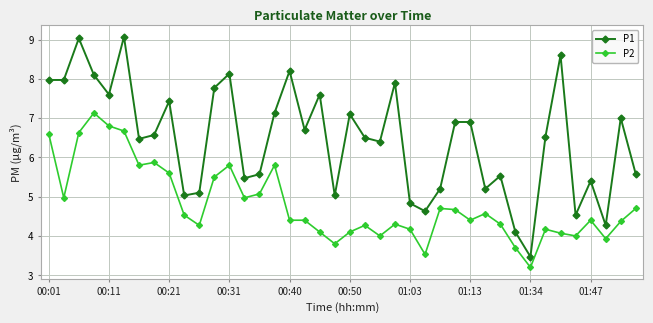

Which series has the largest total across all categories?

P1